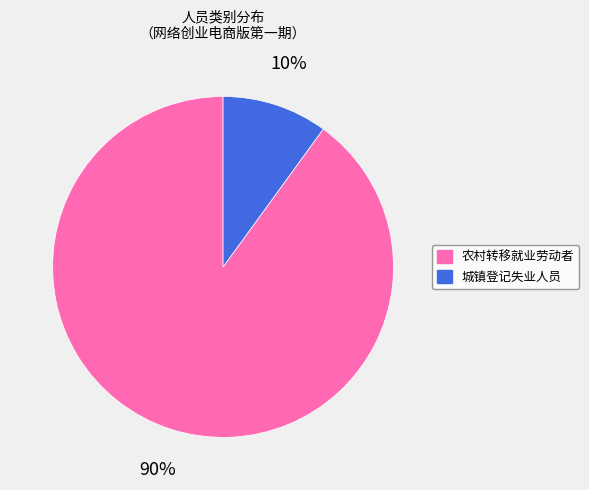

Is the sum of 城镇登记失业人员 and 农村转移就业劳动者 greater than half?

Yes